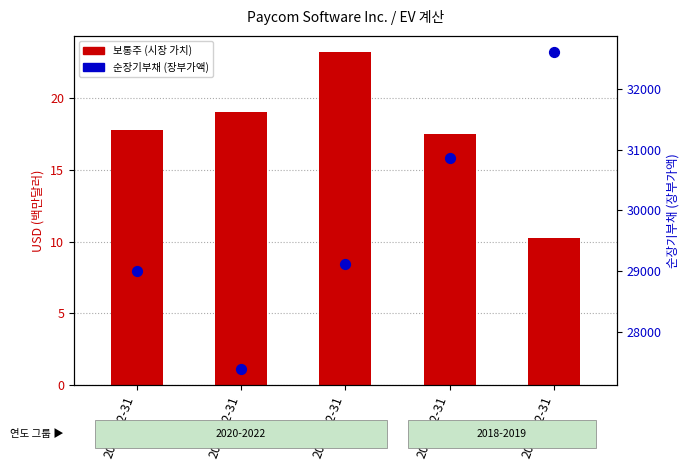

Which series reaches the maximum Y coordinate?

순장기부채 (장부가액)